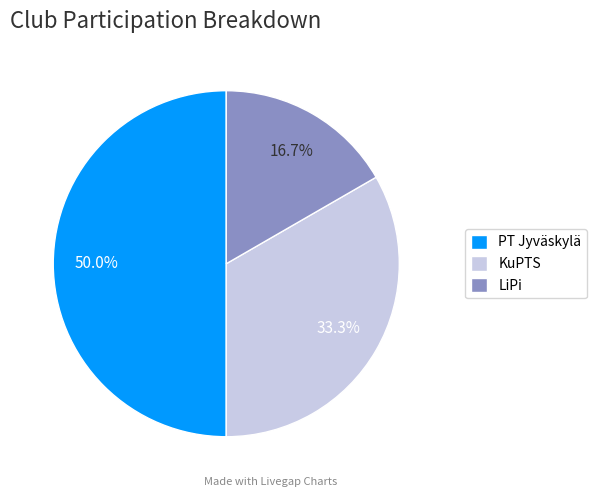

Rank the categories by value from lowest to highest.

LiPi, KuPTS, PT Jyväskylä